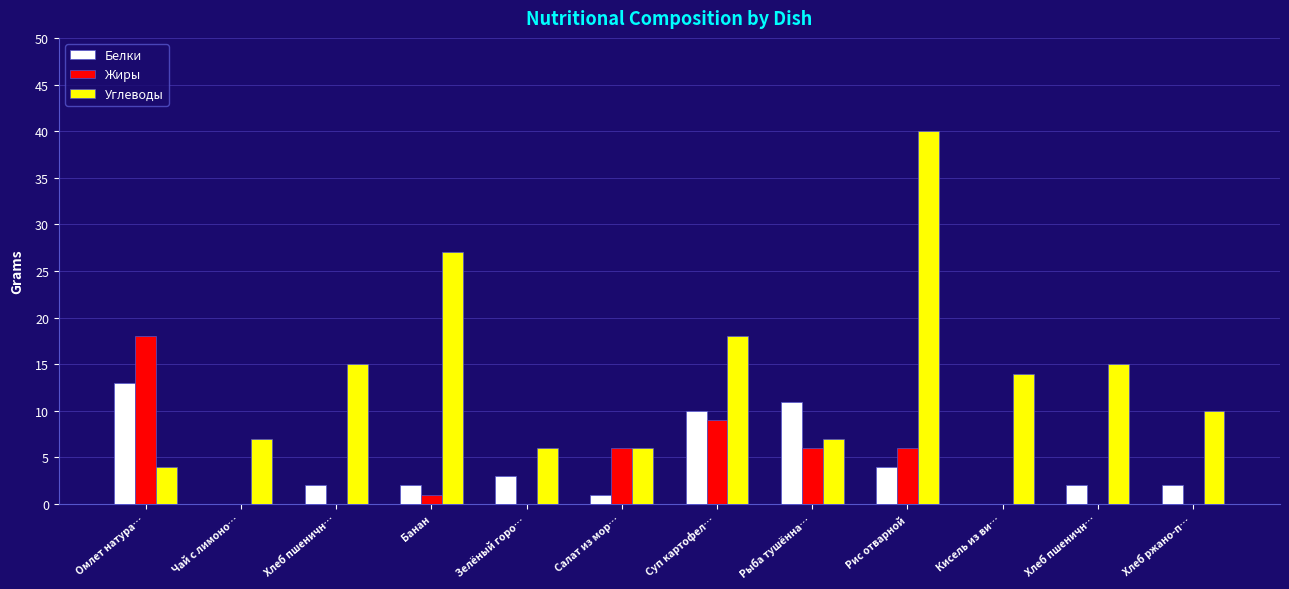

At which category is the sum across all series the highest?

Рис отварной